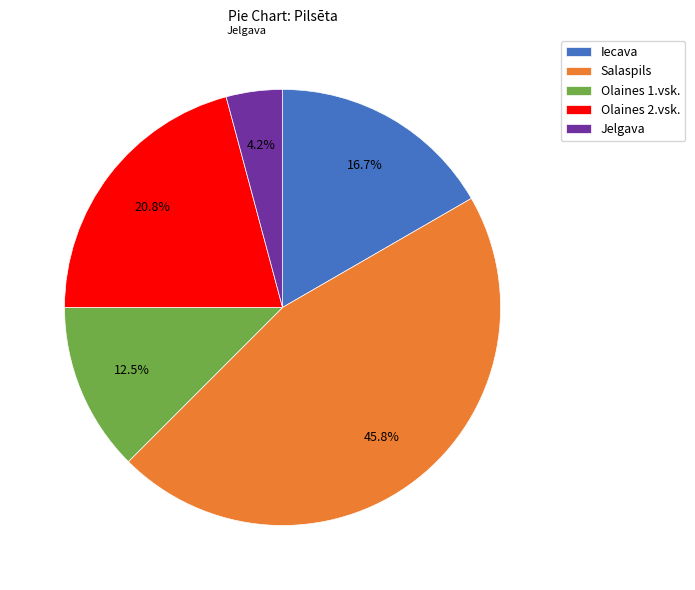

Is the sum of Olaines 2.vsk. and Salaspils greater than half?

Yes